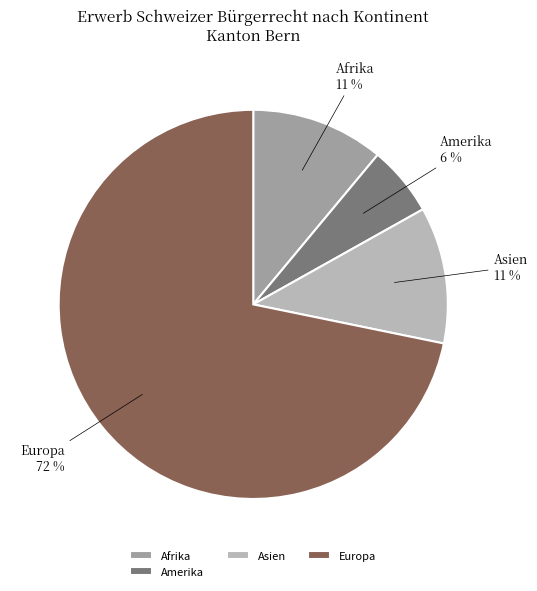

To the nearest percent, what portion does Afrika represent?

11%